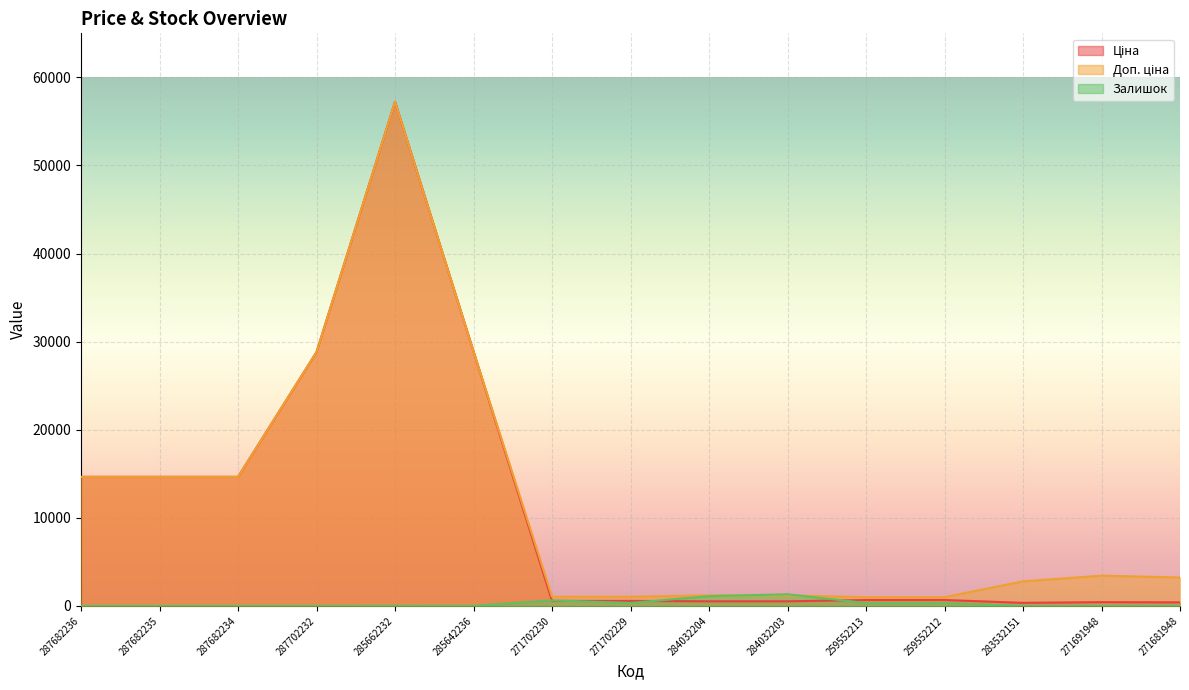

Which category has the lowest value across all series?

287682236